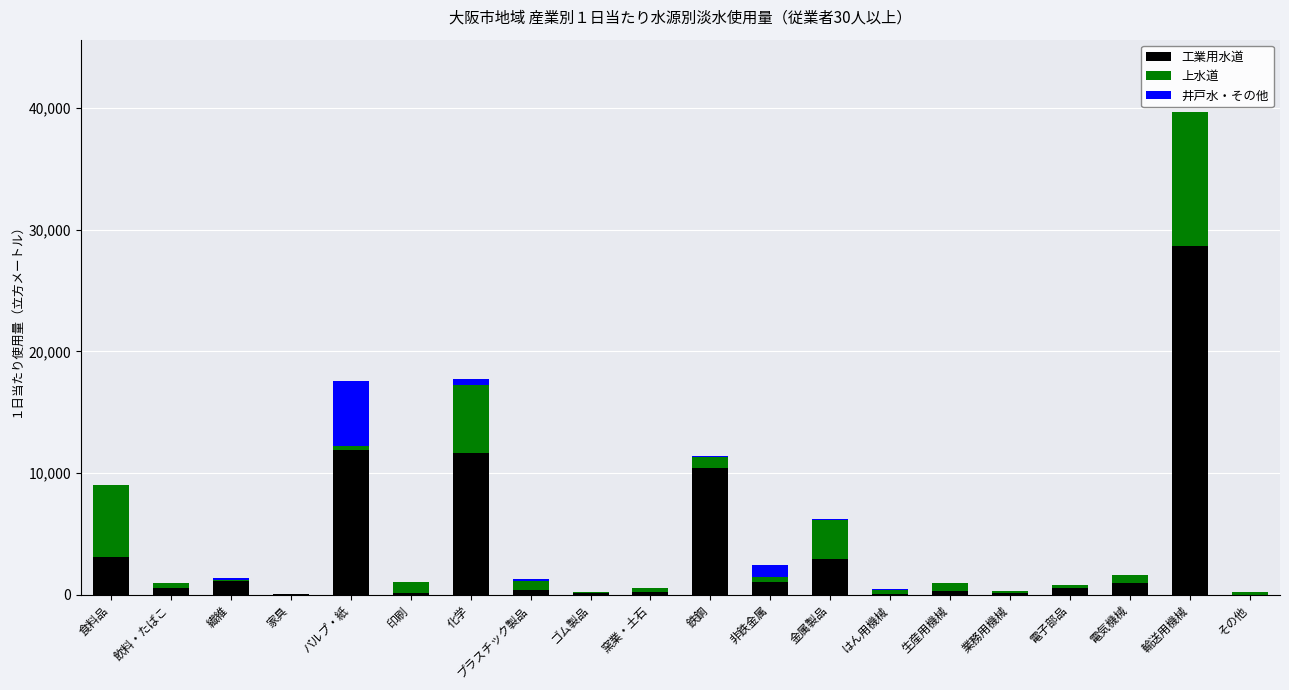

Where does the 工業用水道 series first go above 575?

食料品